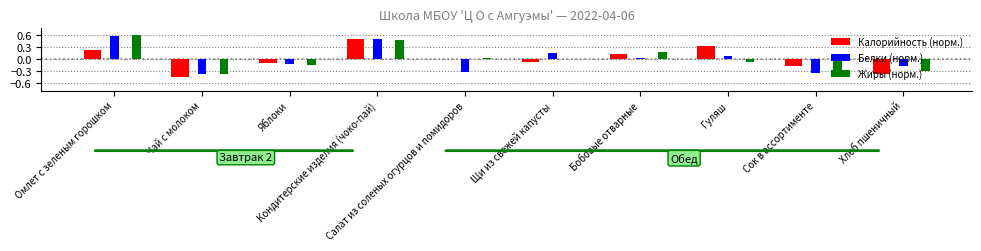

At which category is the sum across all series the highest?

Кондитерские изделия (чоко-пай)